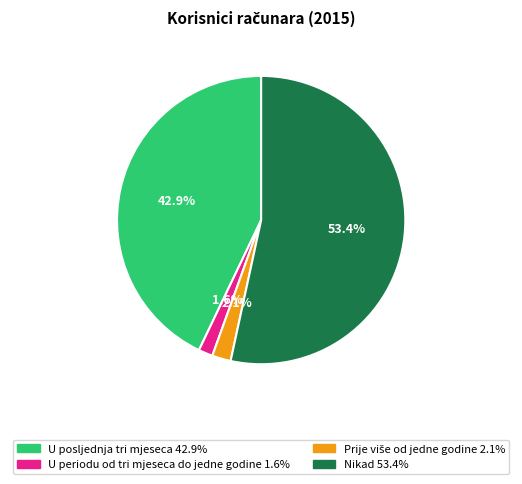

Combined, do U periodu od tri mjeseca do jedne godine and U posljednja tri mjeseca account for over 50%?

No